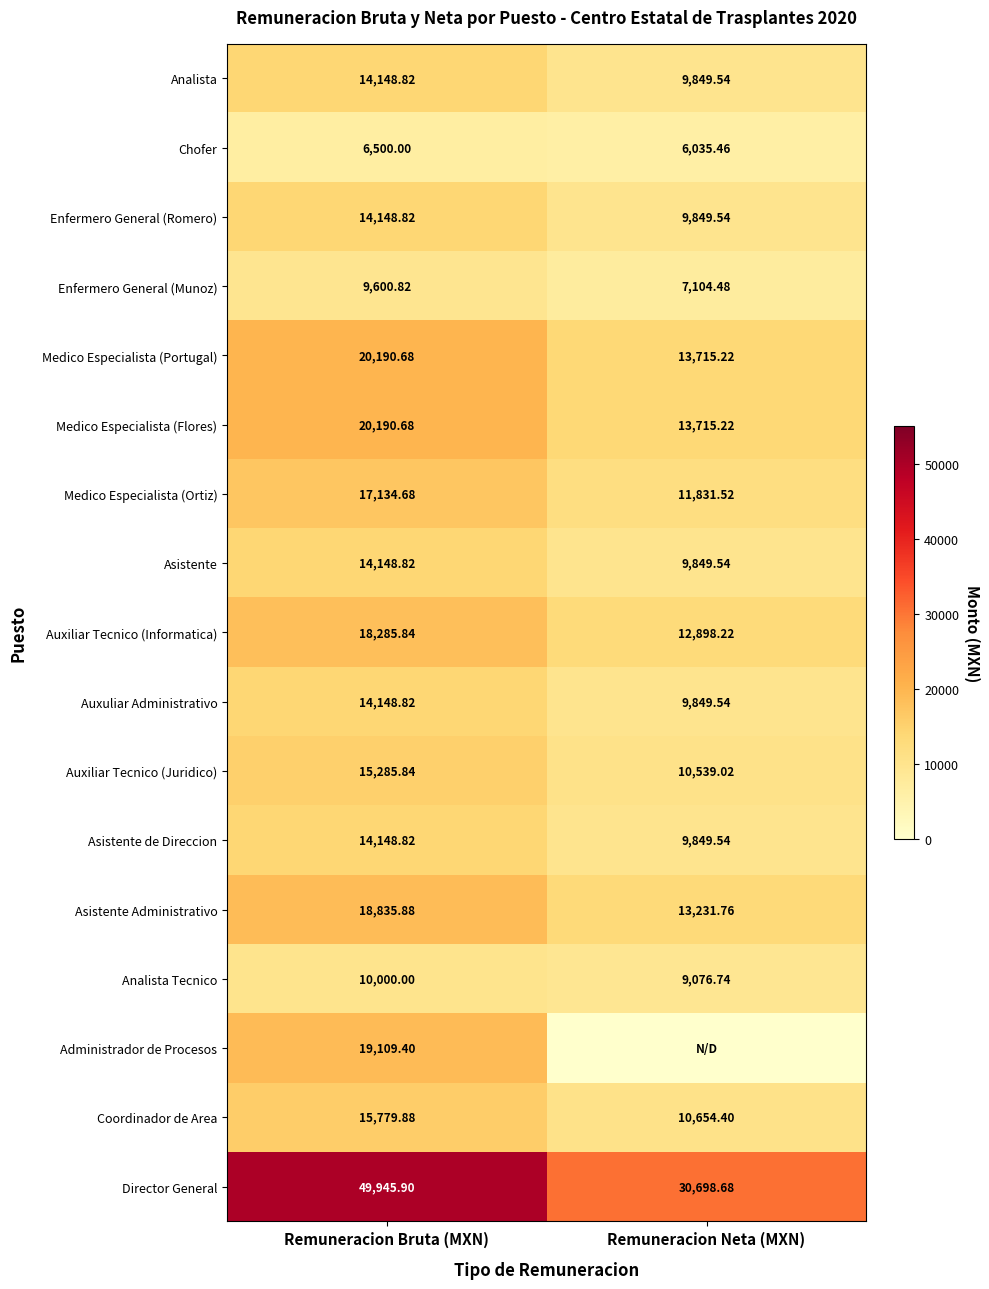

What is the sum of all Medico Especialista (Ortiz) values?

28966.2